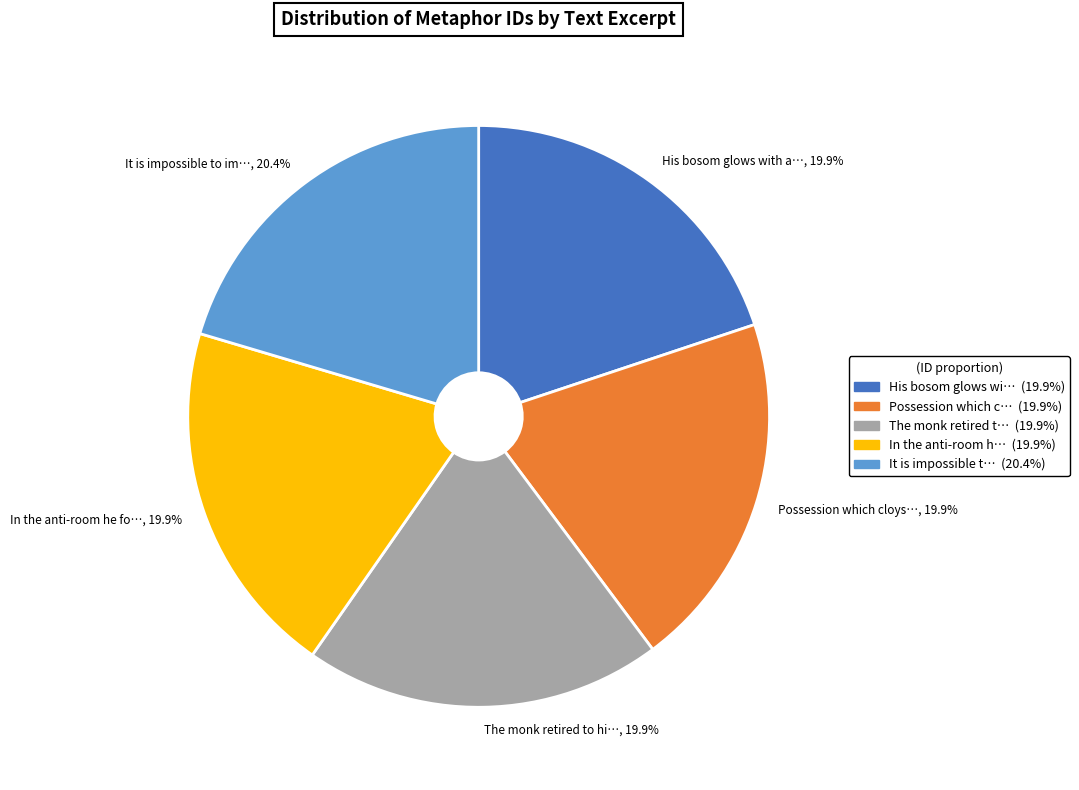

Is there a majority slice in this chart?

No